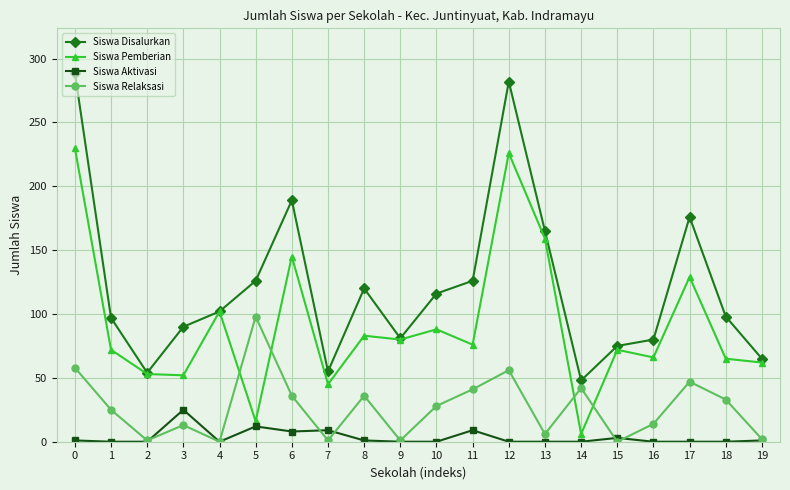

What is the difference between the Siswa Relaksasi values at 16 and 5?

84